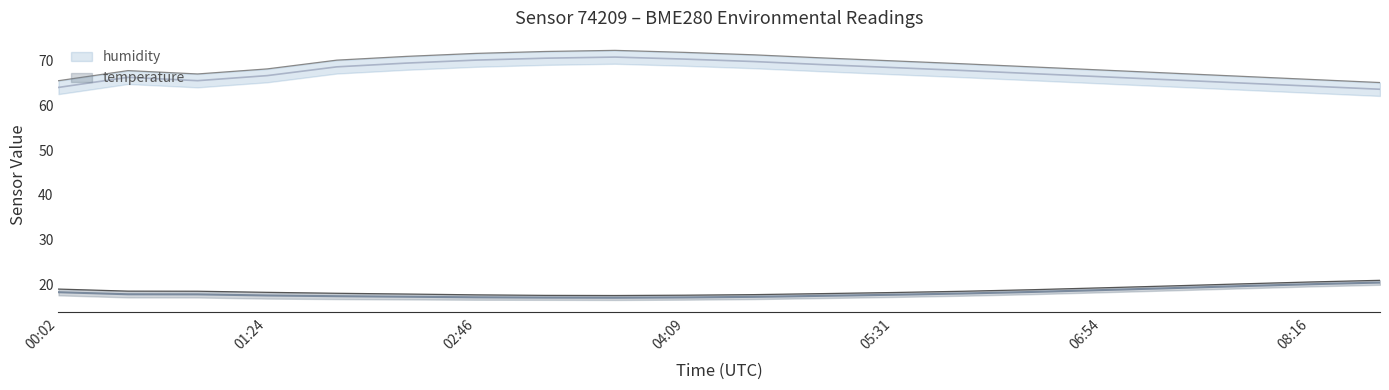

What is the minimum value shown in the chart?

16.9